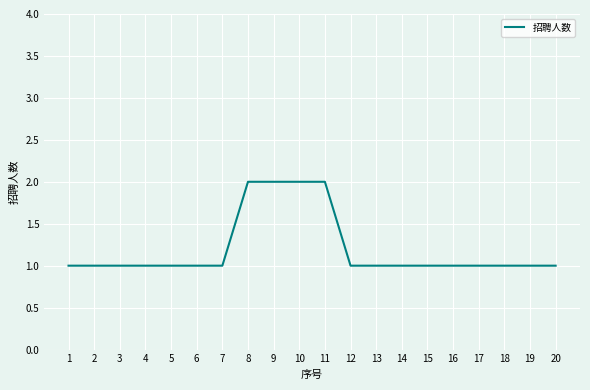

What is the ratio of the value at 10 to the value at 1?

2.0